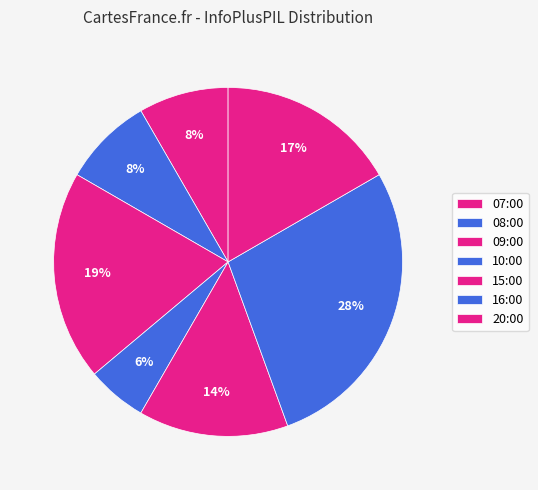

How many segments does this pie chart have?

7